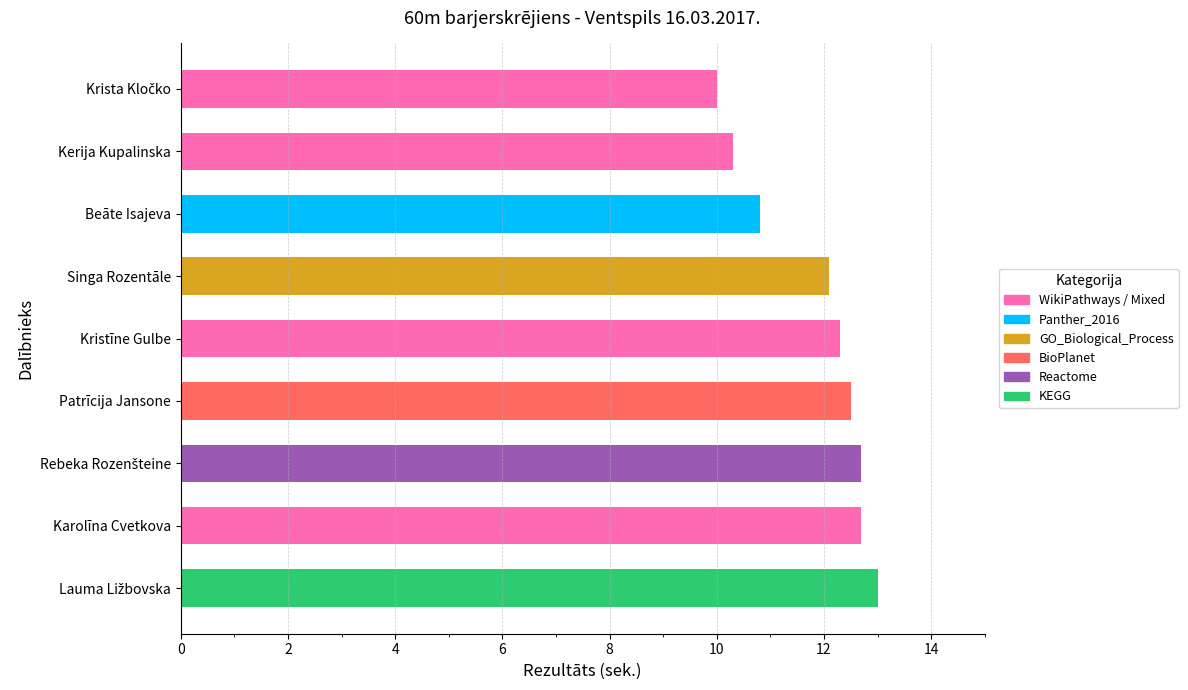

How many values exceed 12?

6